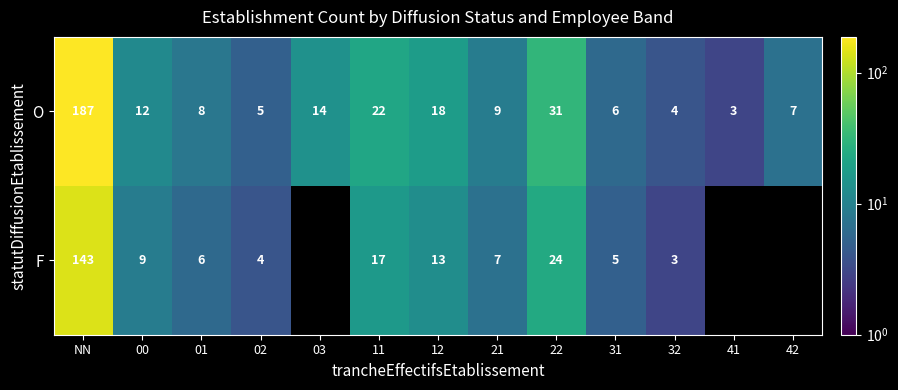

How many categories are shown in the chart?

13